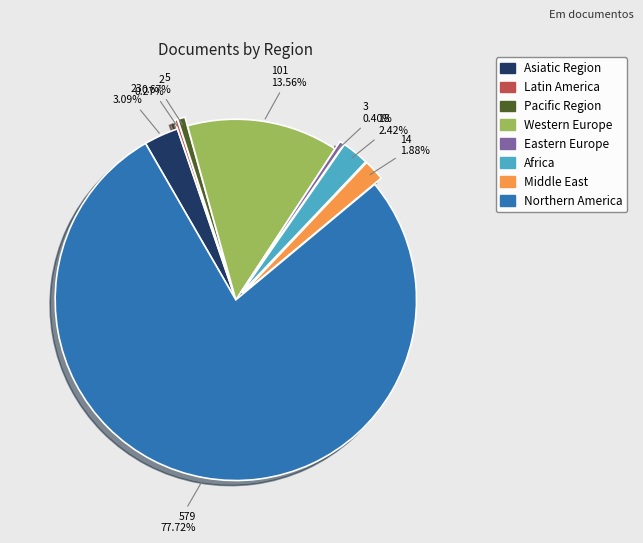

Which slice is the largest?

Northern America